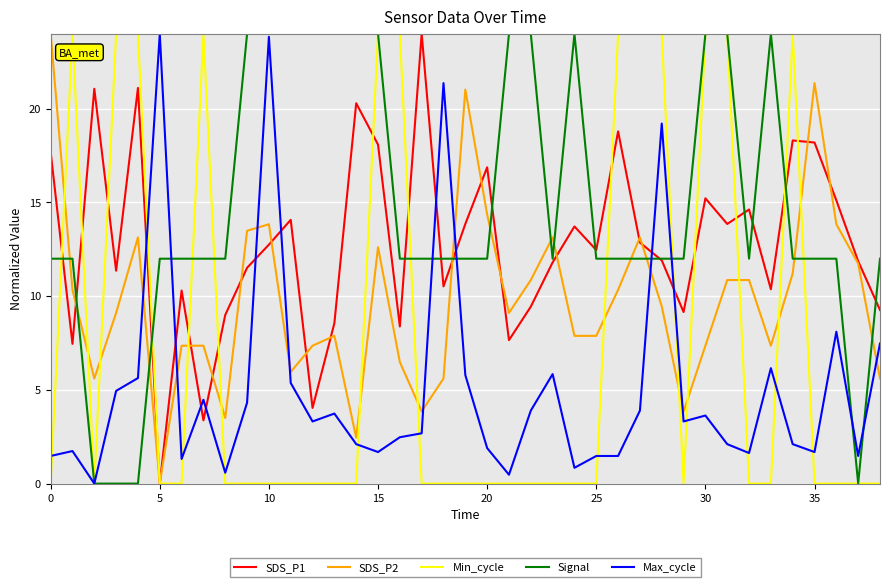

True or false: SDS_P2 and Max_cycle cross at least once.

True